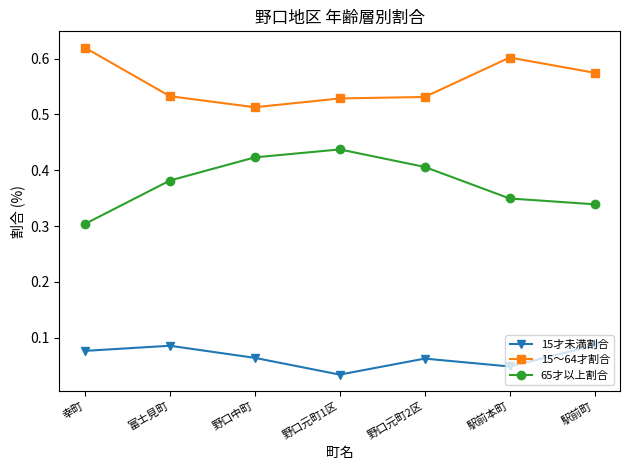

How many categories are shown in the chart?

7